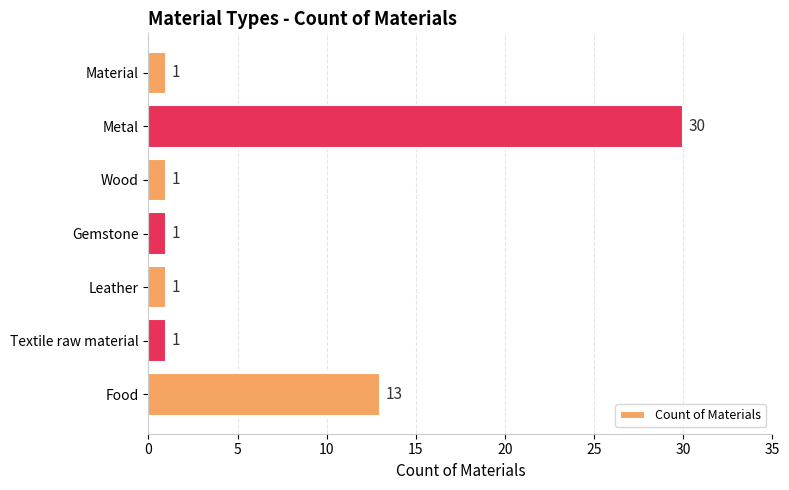

What is the sum of all values?

48